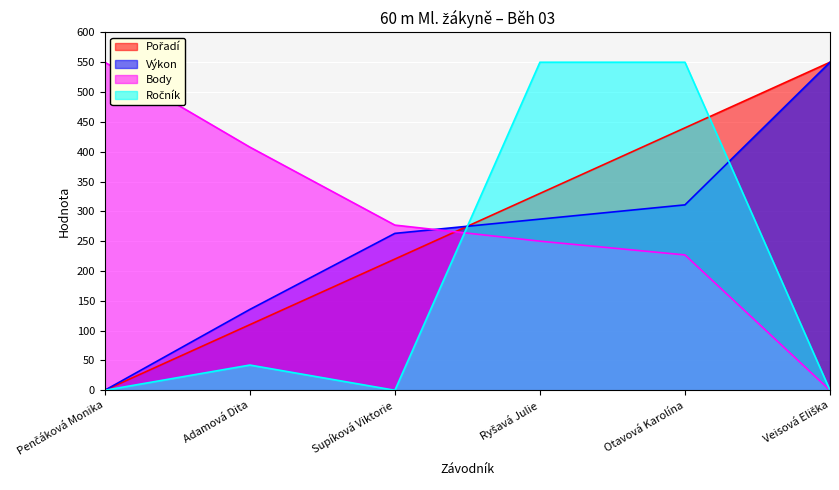

What position from the left is Veisová Eliška?

6